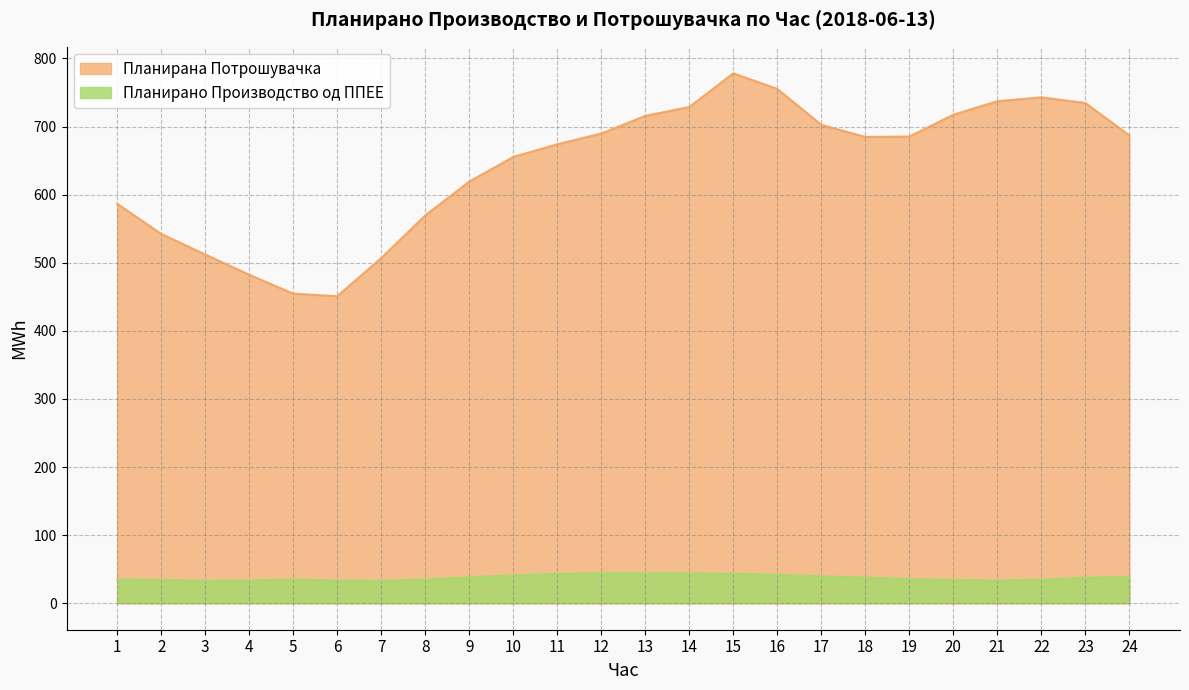

True or false: Планирано Производство од ППЕЕ and Планирана Потрошувачка cross at least once.

False